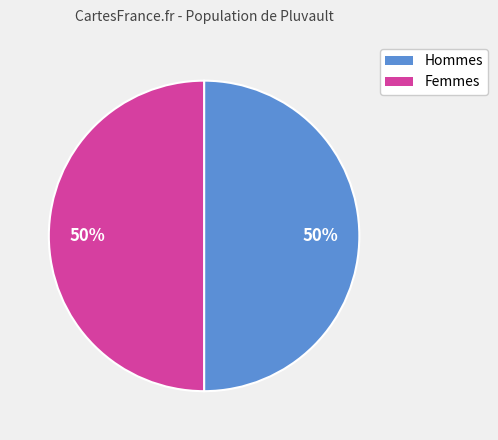

To the nearest percent, what is the average slice percentage?

50%